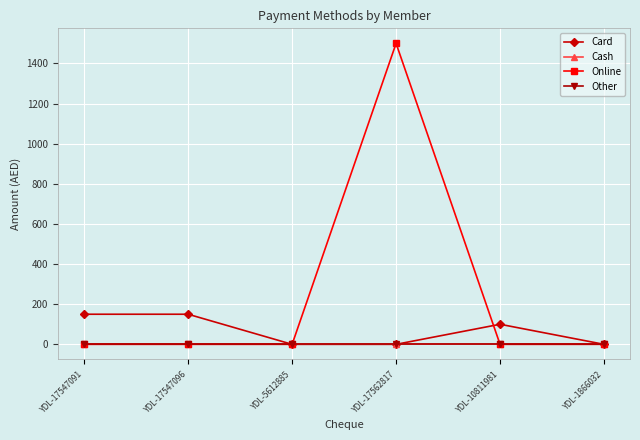

True or false: Card has a value of 0 at YDL-1866032.

True